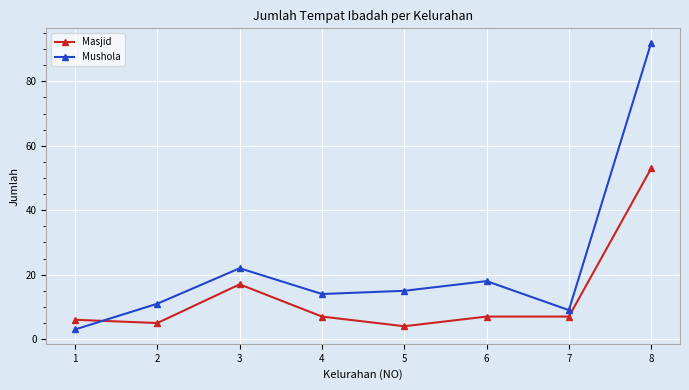

How many distinct data groups are displayed?

2